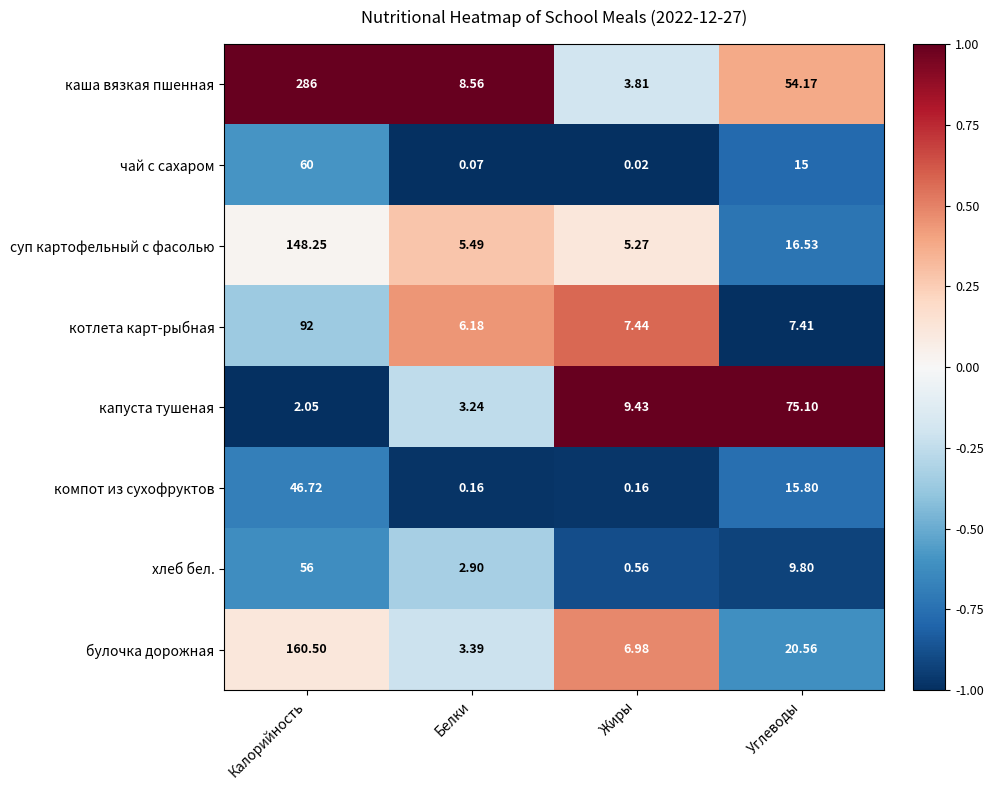

Which series has the widest spread of values?

каша вязкая пшенная